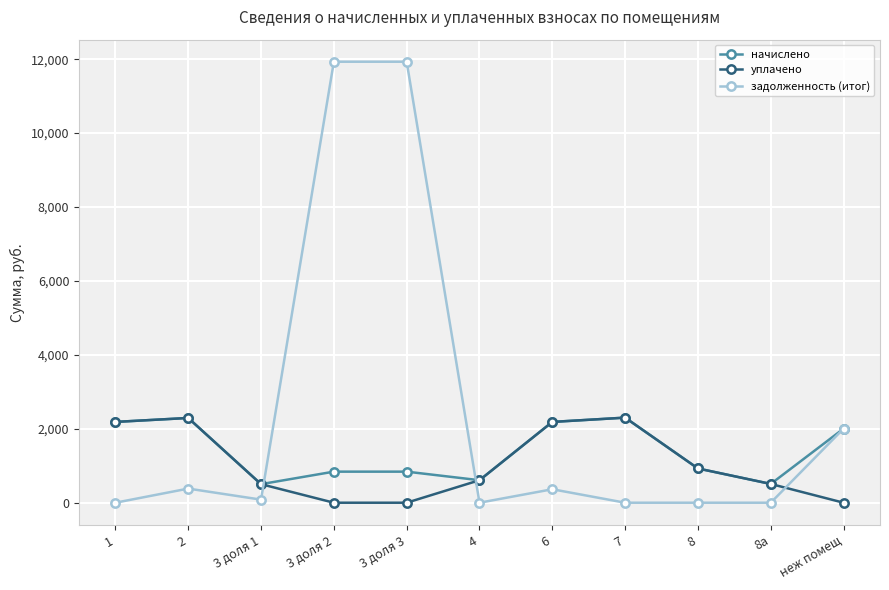

How many distinct data groups are displayed?

3